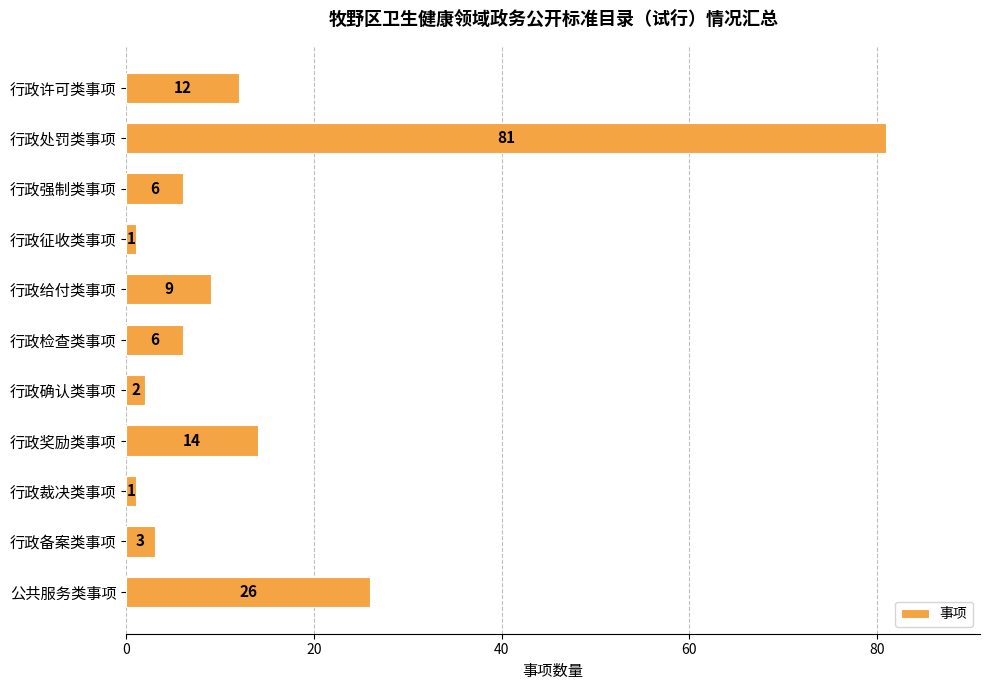

What is the greatest value displayed?

81